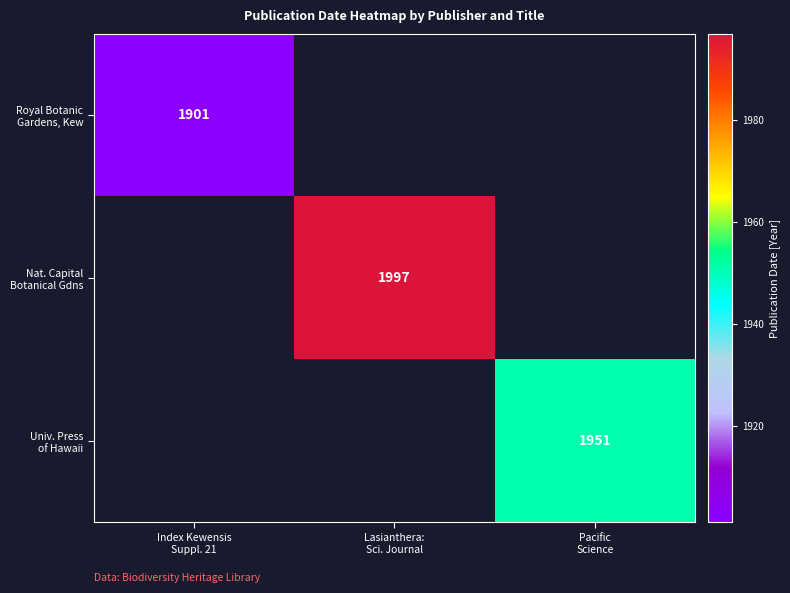

Which series has the widest spread of values?

Nat. Capital Botanical Gdns